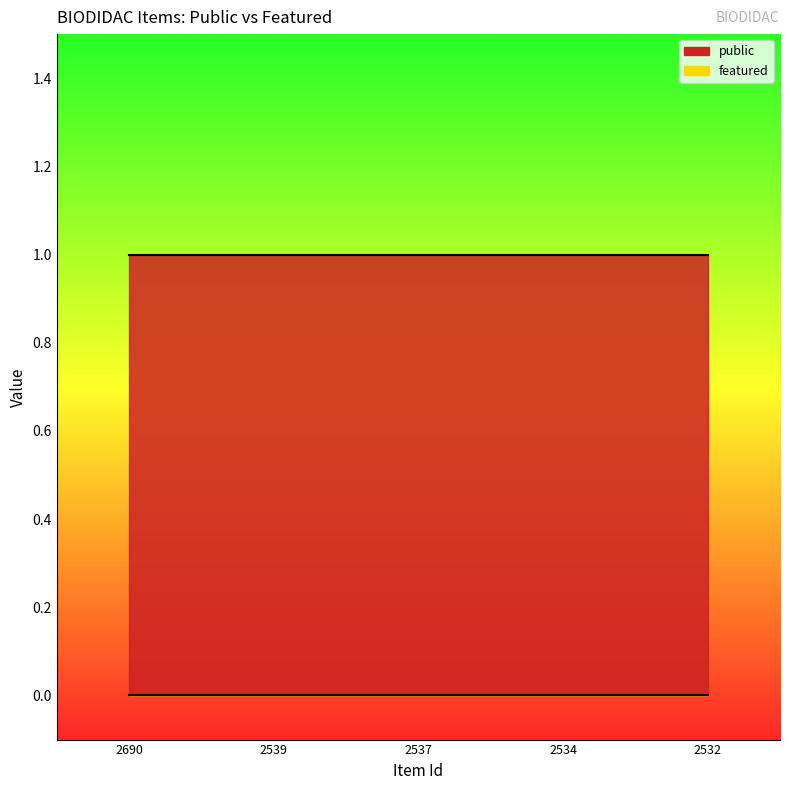

The value of public at 2532 is 1. True or false?

True